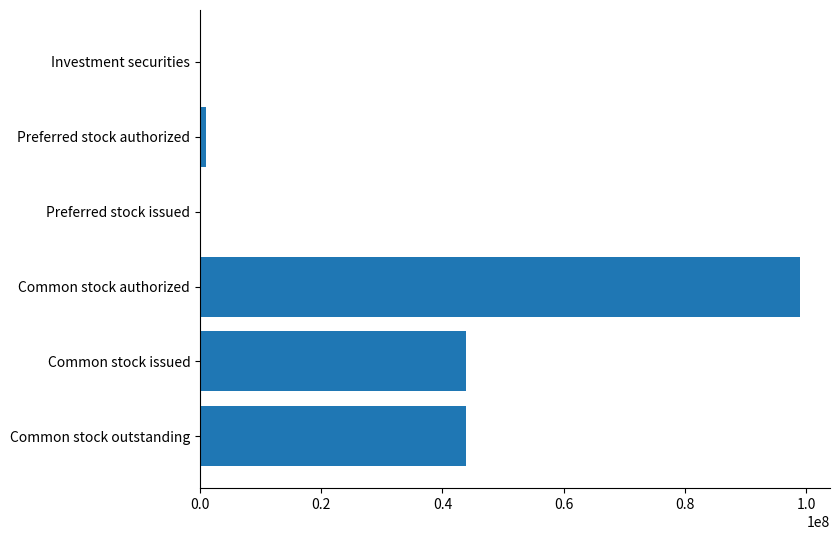

Read the value at Common stock issued.

43899422